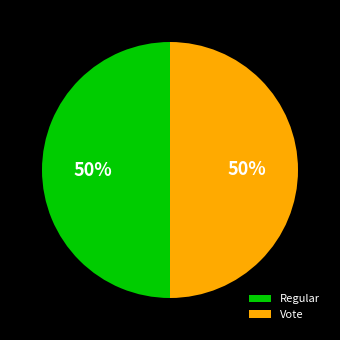

To the nearest percent, what percentage of the pie is Vote?

50%